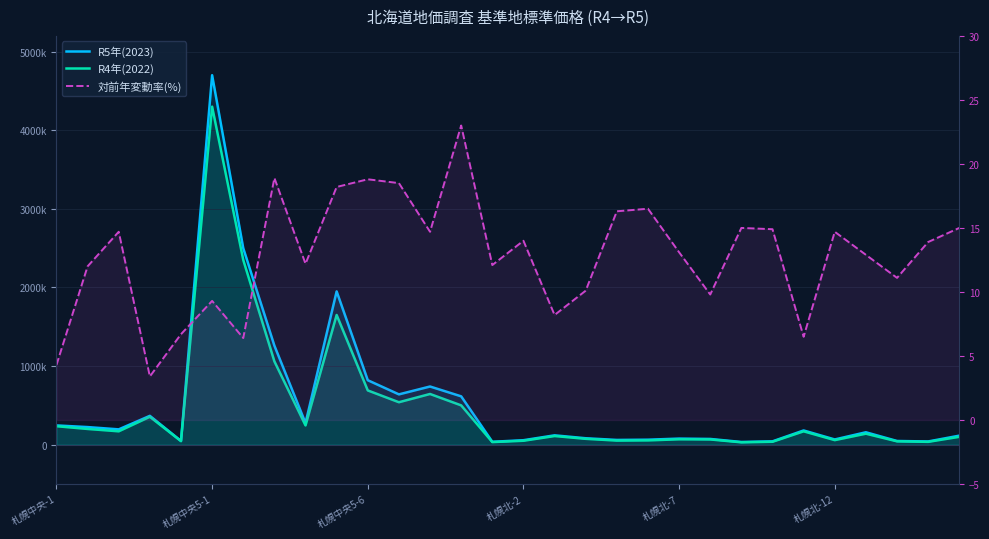

Rank the series by their maximum value, from lowest to highest.

対前年変動率(%), R4年(2022), R5年(2023)